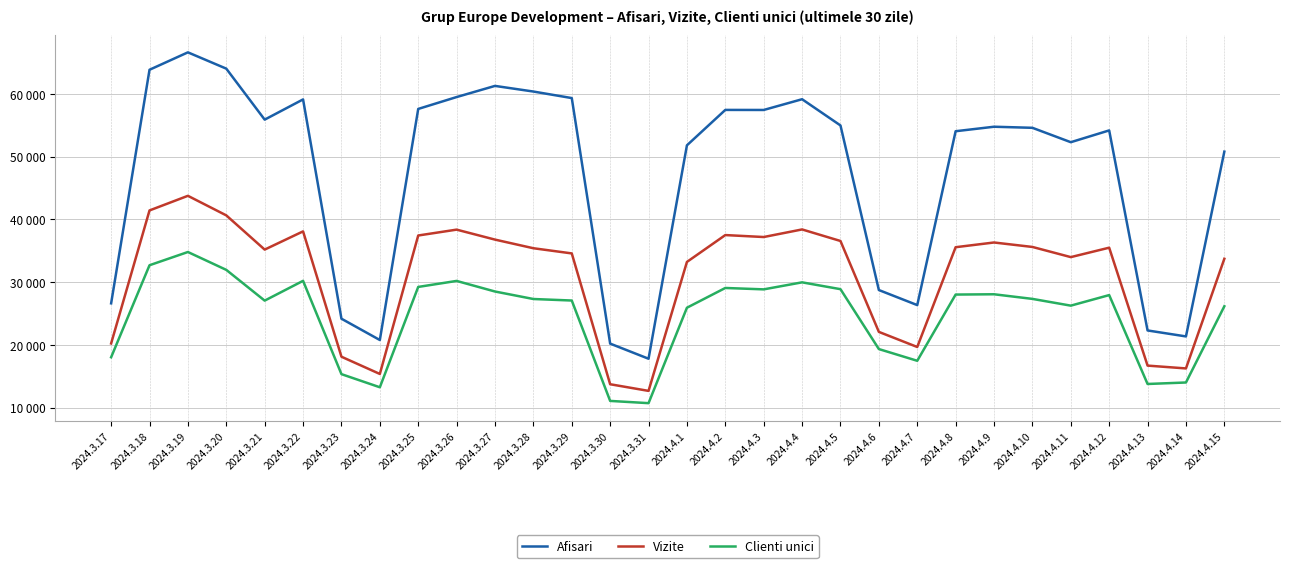

What is the sum of all Vizite values?

930434